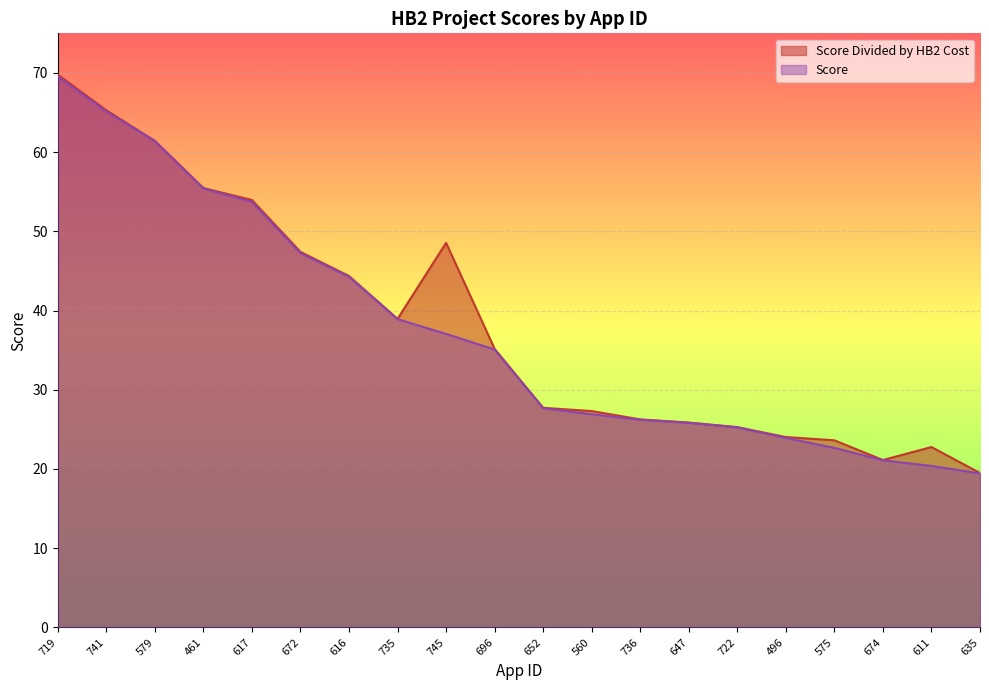

True or false: Score Divided by HB2 Cost and Score cross at least once.

False